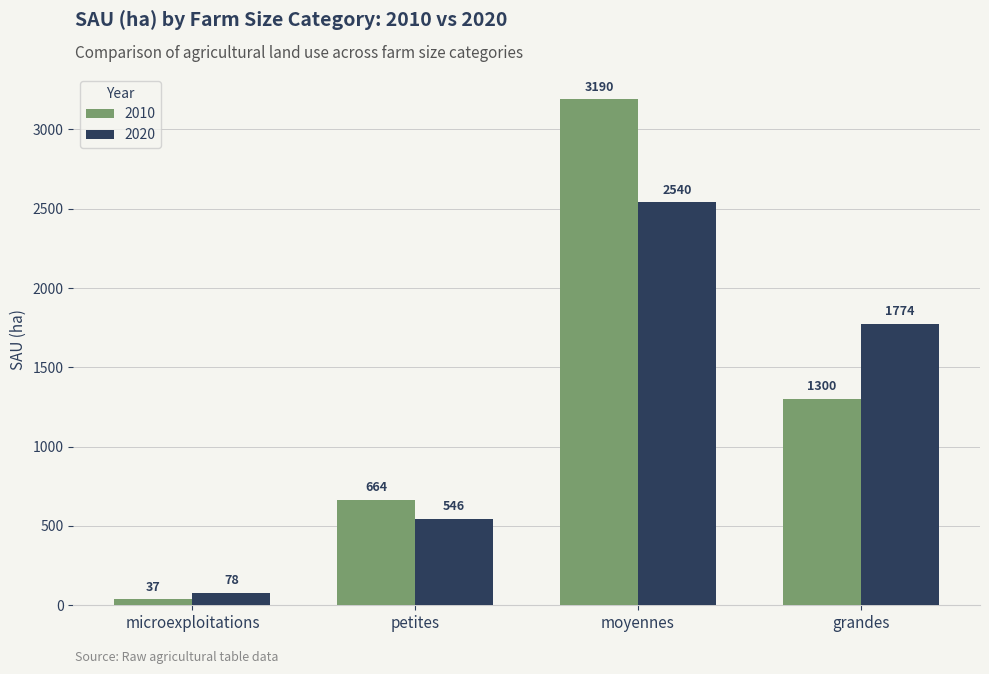

At which label does 2020 reach its peak?

moyennes